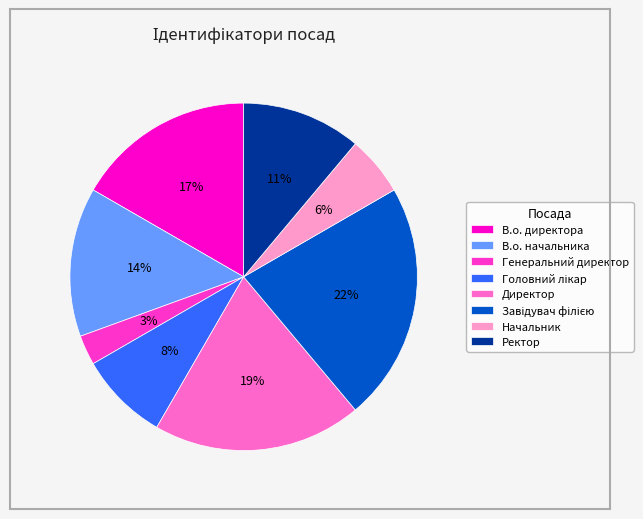

Count the number of slices in the pie.

8